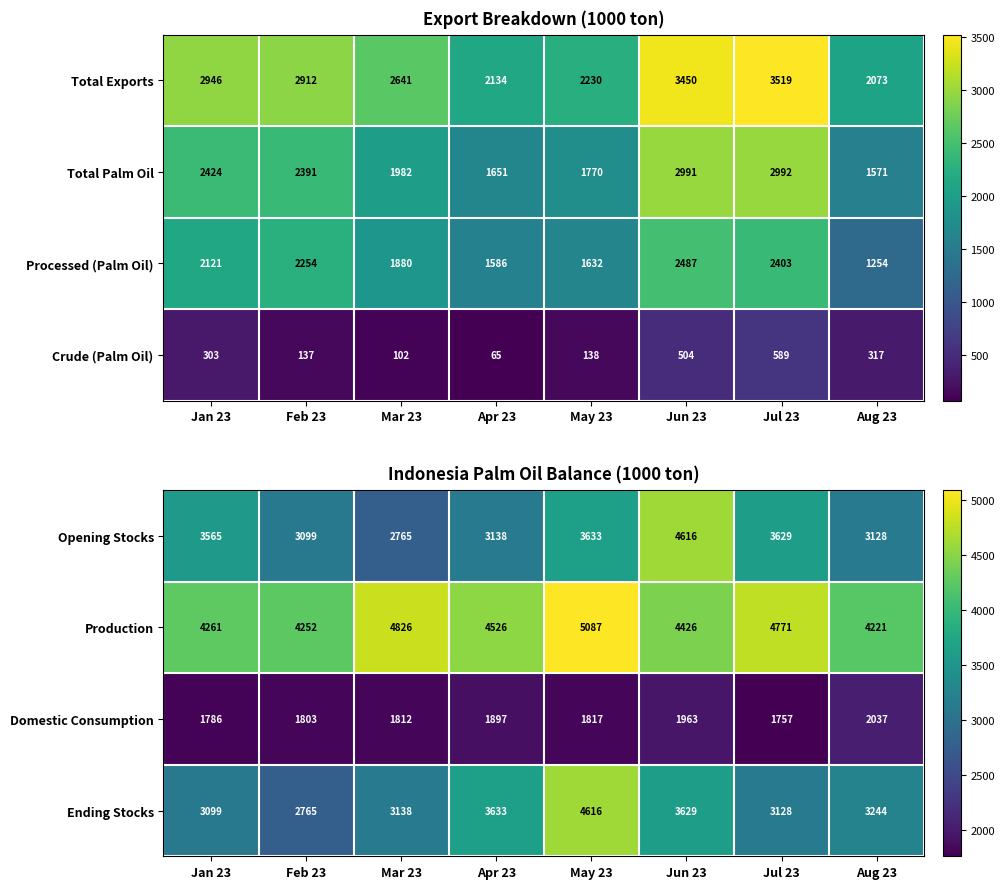

The value of Opening Stocks at Mar 23 is 942. True or false?

False